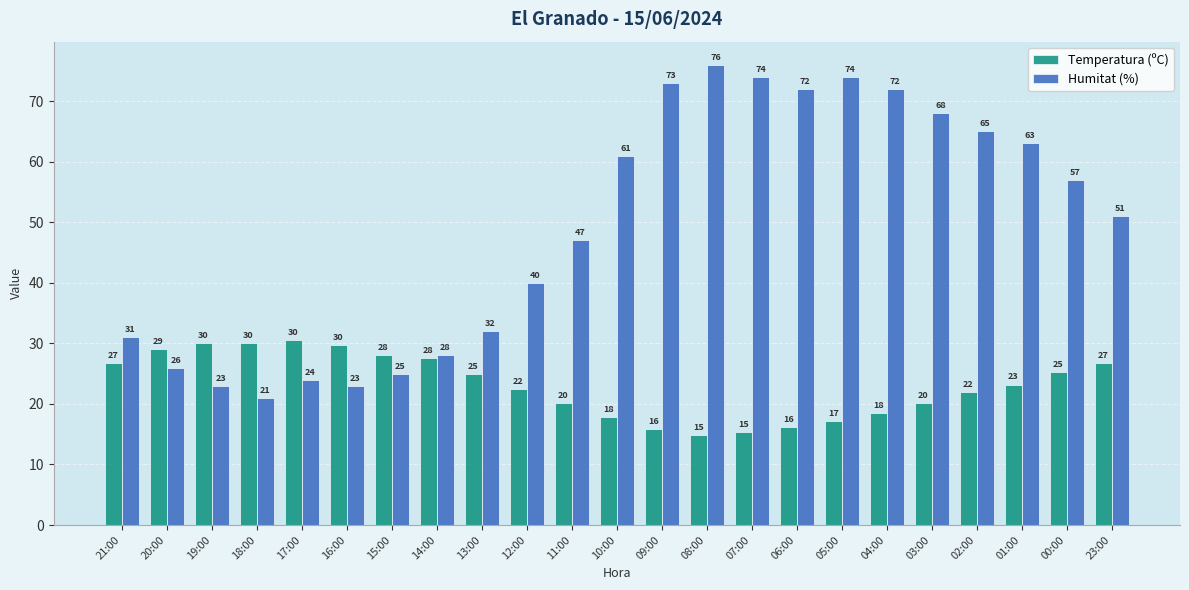

Which series has the largest range (max minus min)?

Humitat (%)